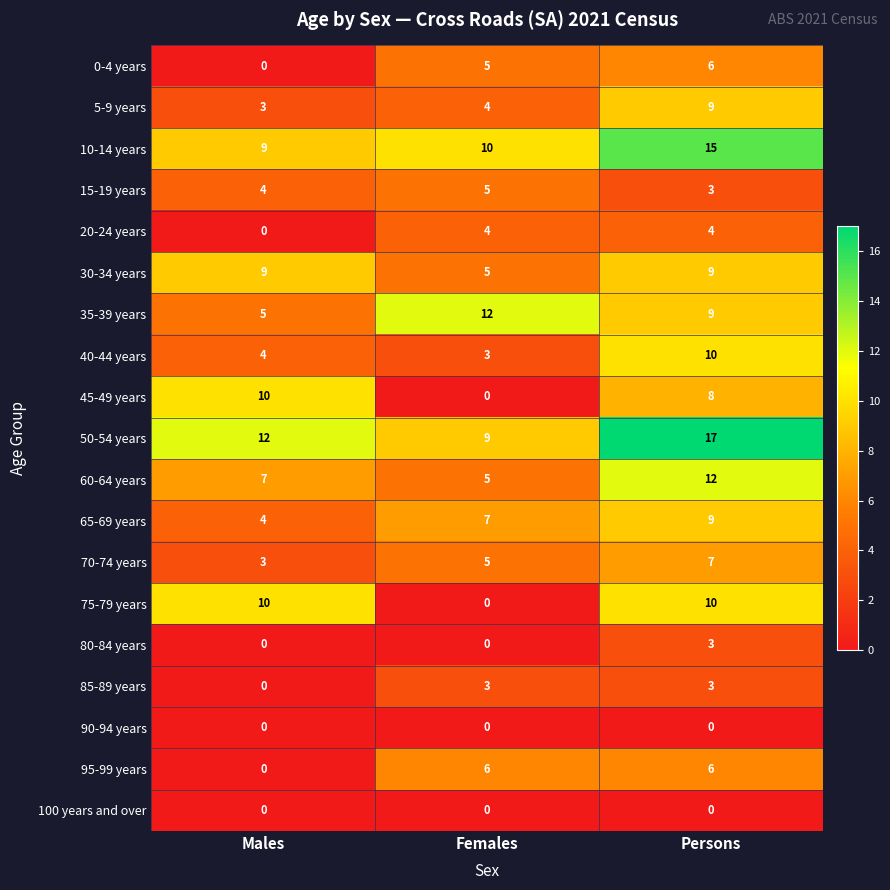

Is it true that 0-4 years equals 8 at Females?

False